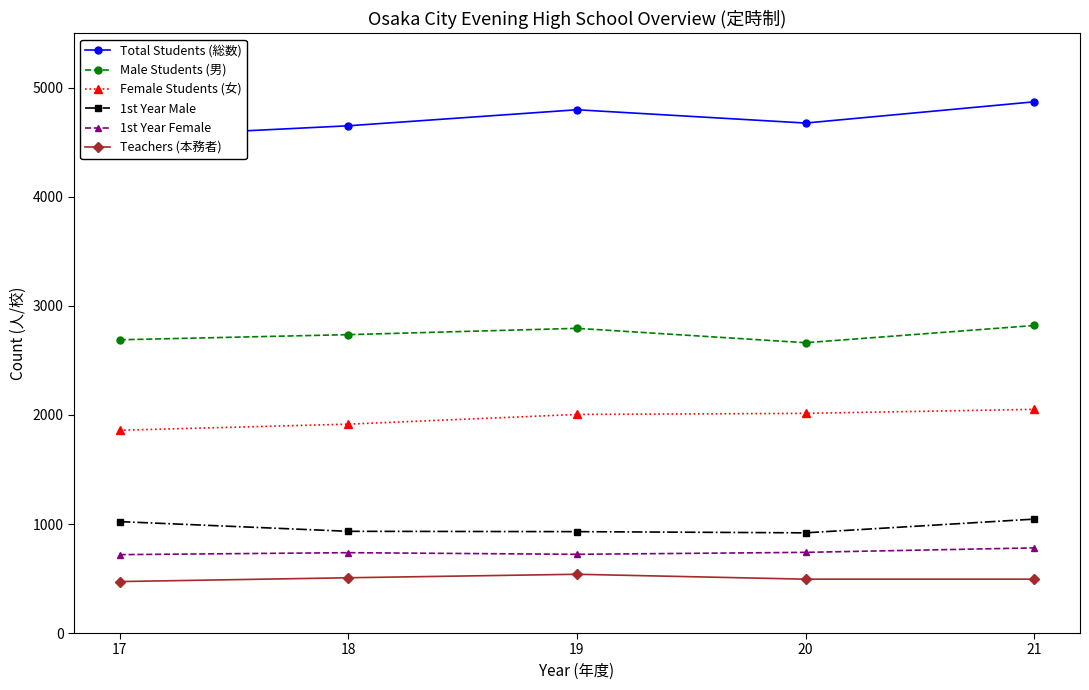

Which series changed the most between 17 and 18?

Total Students (総数)